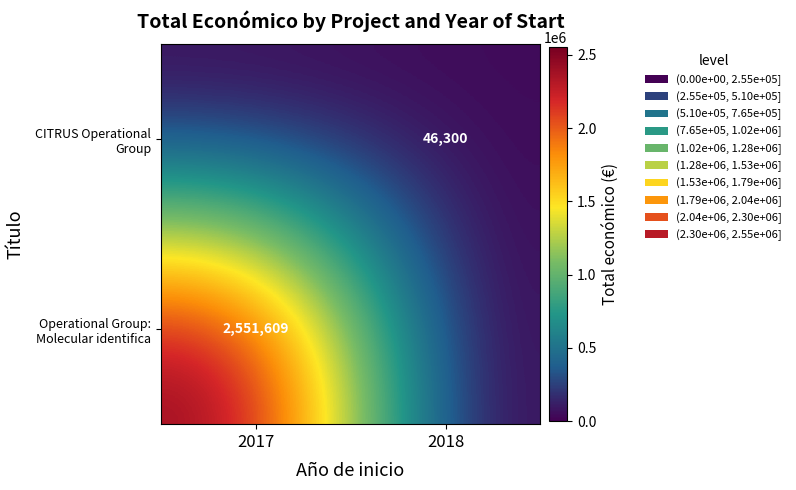

True or false: CITRUS Operational Group has a value of 18840 at 2018.

False